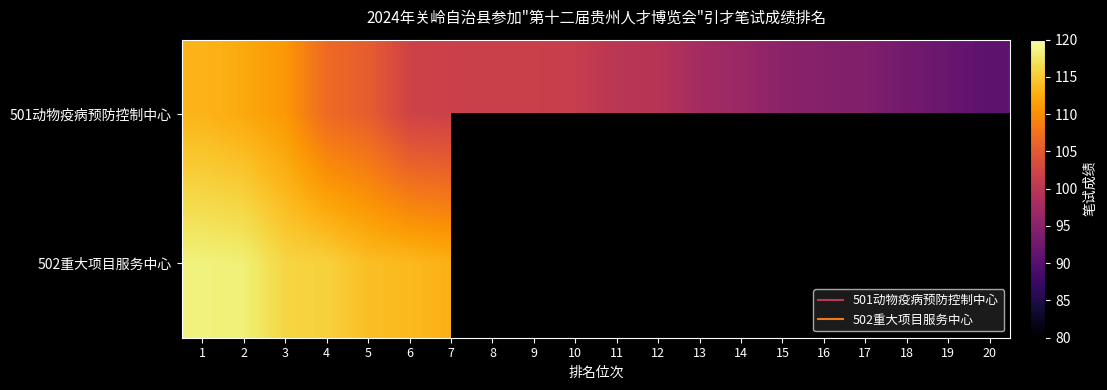

The value of 501动物疫病预防控制中心 at 5 is 158.8. True or false?

False